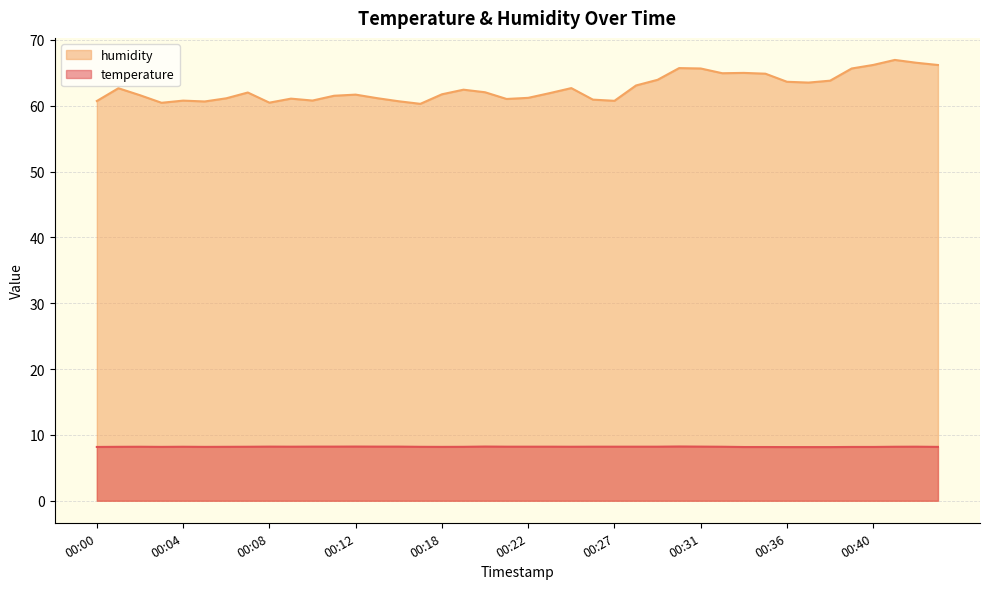

True or false: humidity and temperature intersect in this chart.

False